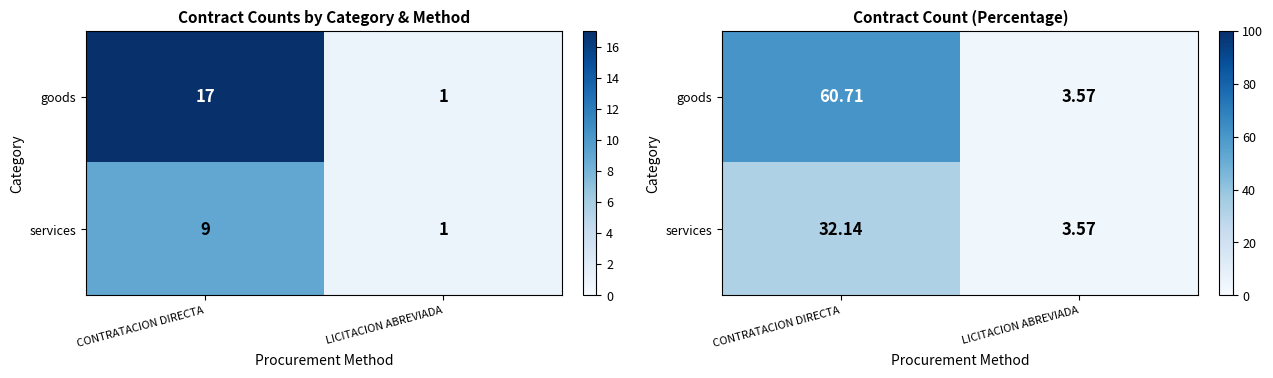

How many distinct data groups are displayed?

2